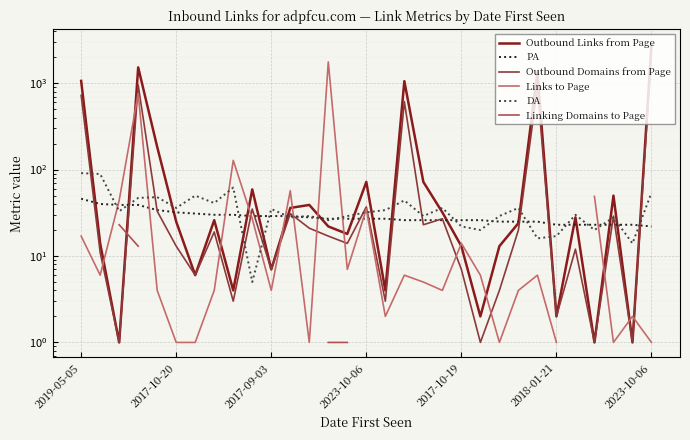

True or false: Outbound Domains from Page and DA intersect in this chart.

True